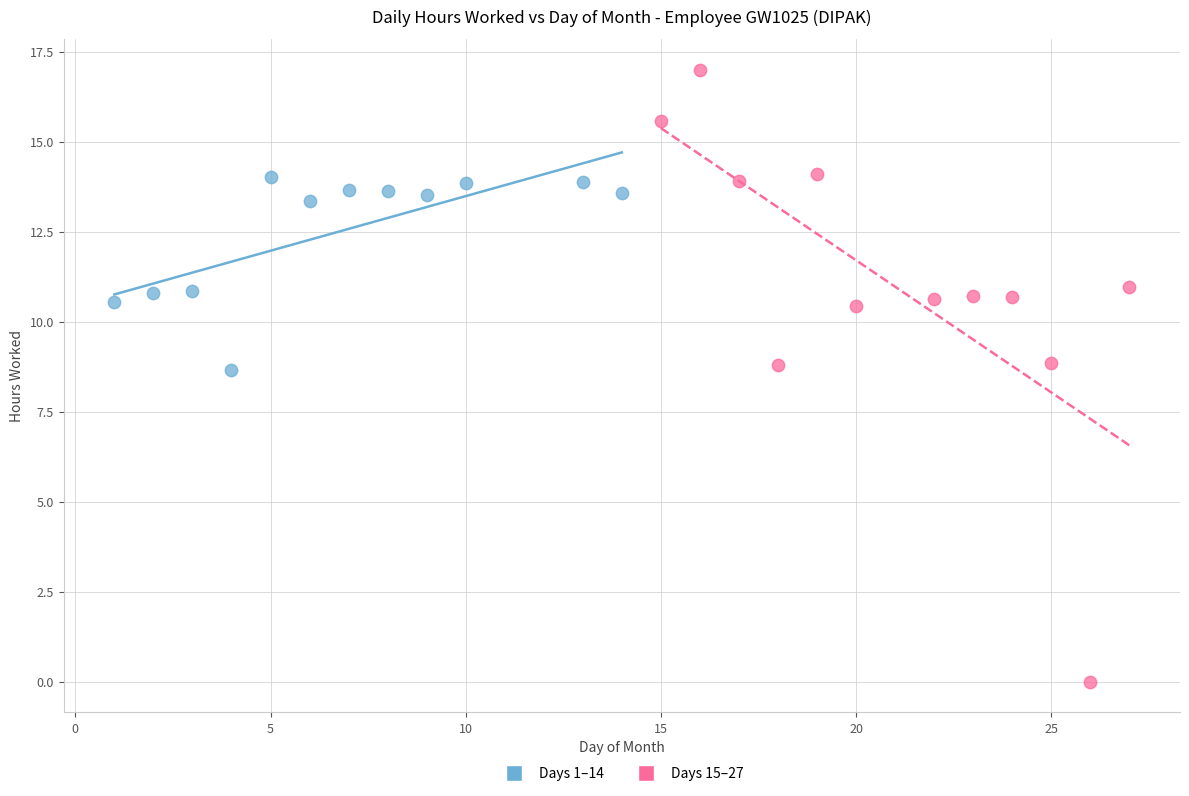

Which series has the widest spread of Y values?

Days 15–27